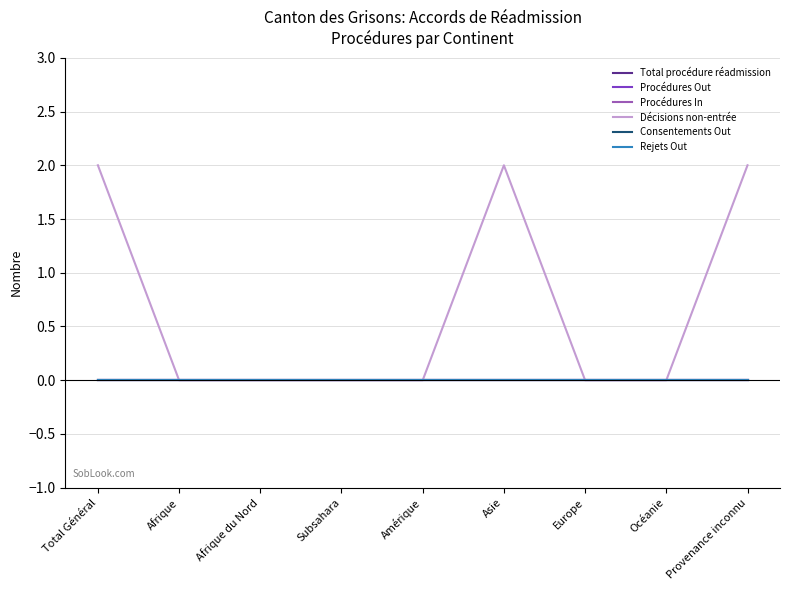

What position from the left is Afrique du Nord?

3